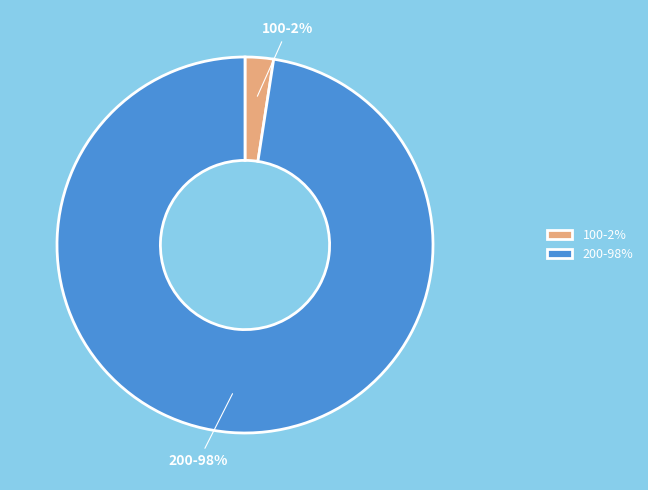

To the nearest percent, what is the combined percentage of 200 and 100?

100%